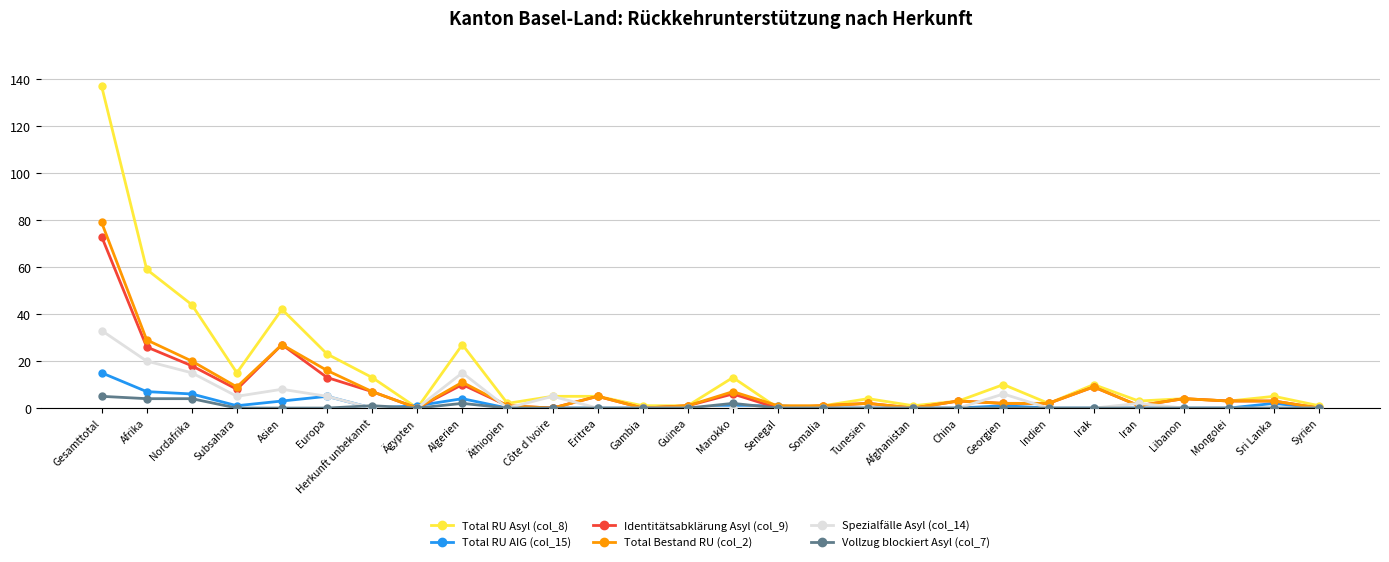

At how many categories does at least one series exceed 125?

1